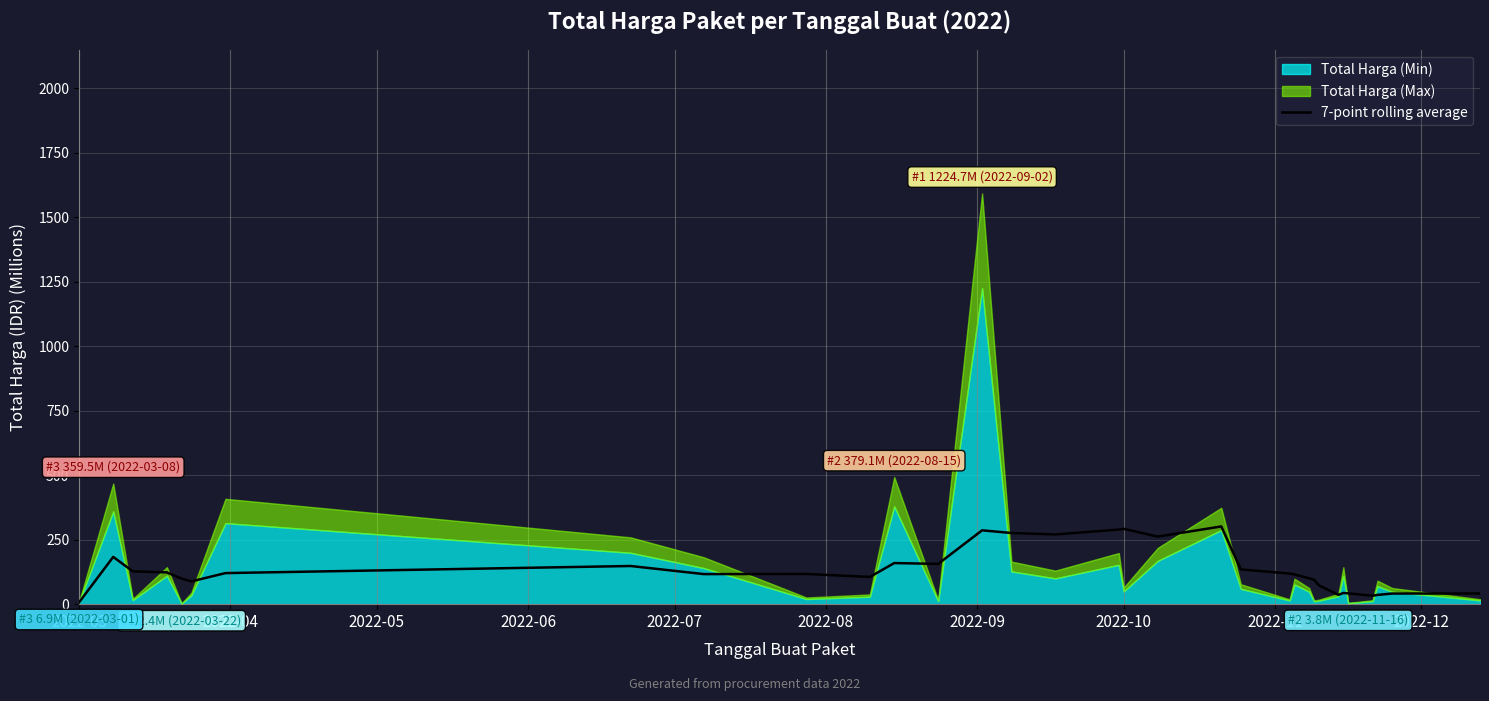

Reading left to right, what are all the values shown in this chart?

6.9	183.2	127.4	123.2	99.0	88.2	120.5	147.9	116.5	117.1	105.5	159.3	156.2	286.2	275.9	270.2	289.2	292.1	261.9	301.3	134.8	118.7	115.3	100.4	94.9	72.8	36.2	43.4	41.9	32.7	35.9	41.2	41.3